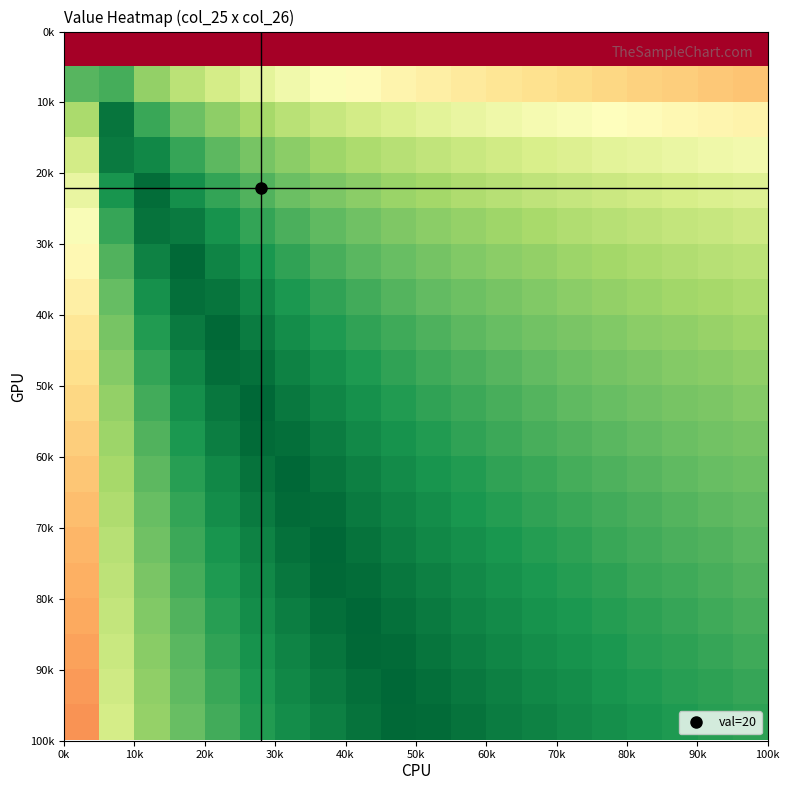

How many series are shown in this chart?

20